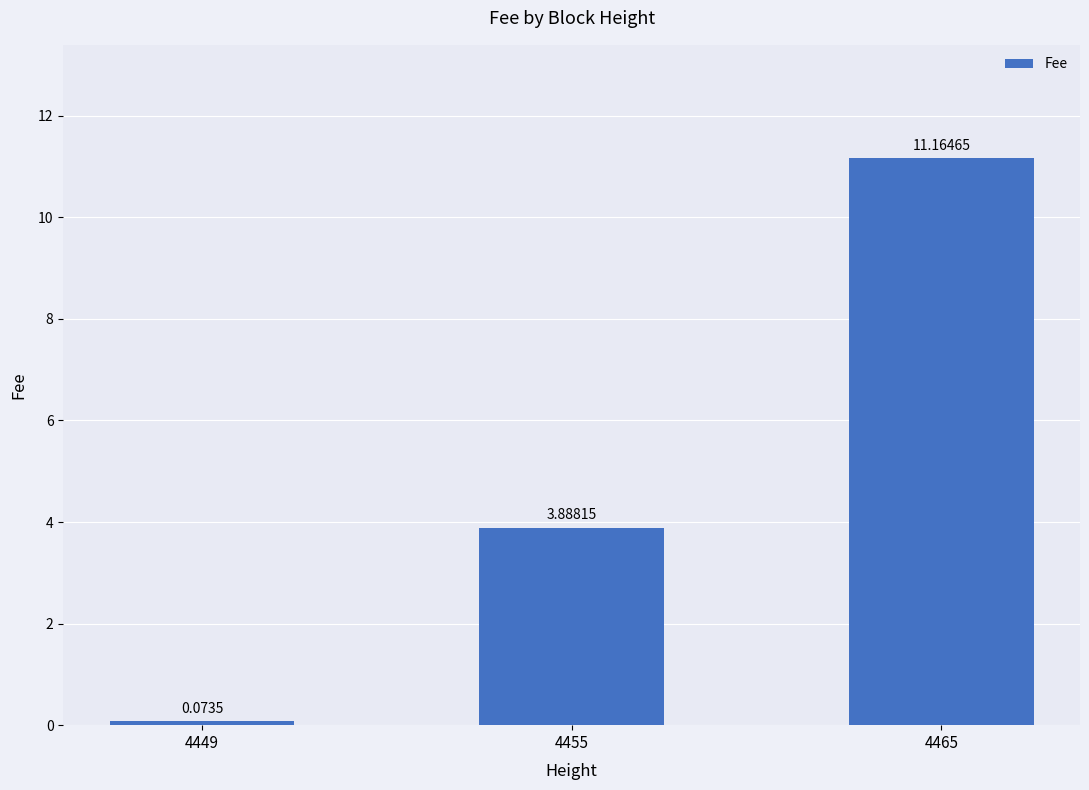

What is the sum of all values?

15.1